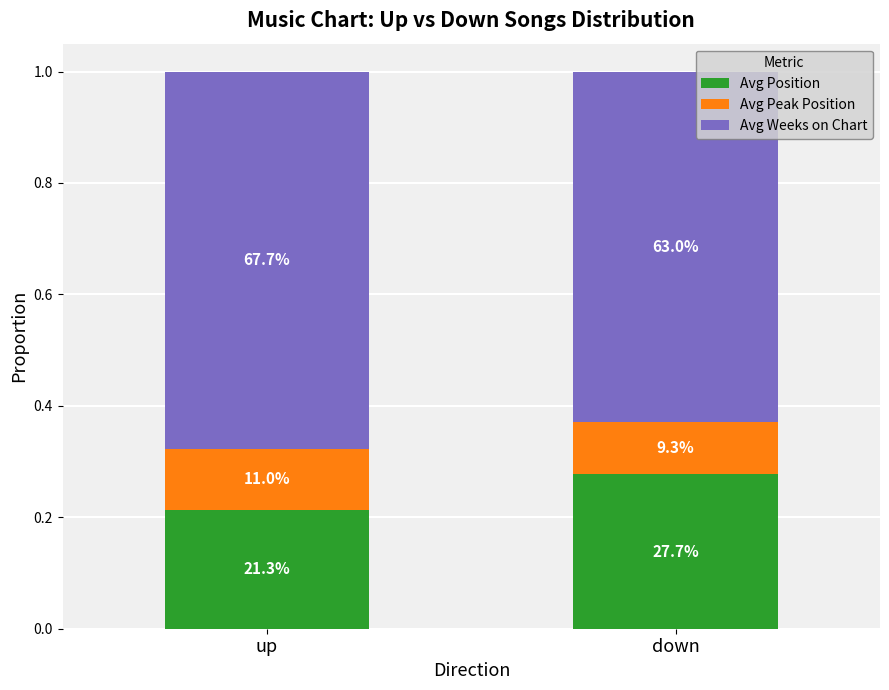

Is it true that Avg Position equals 0.2 at up?

True